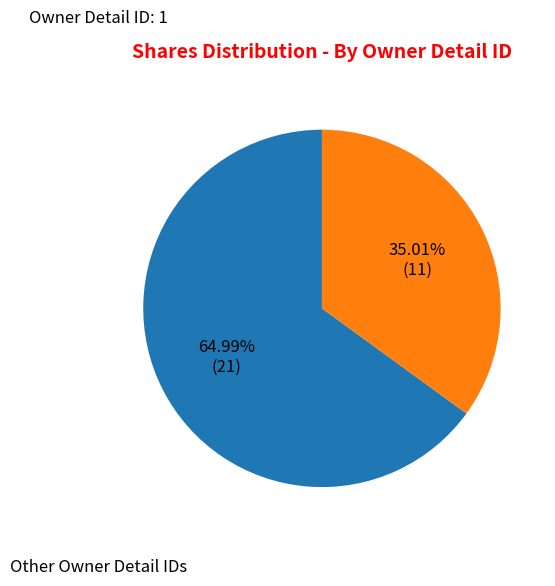

Is there any slice that represents more than half of the pie?

Yes